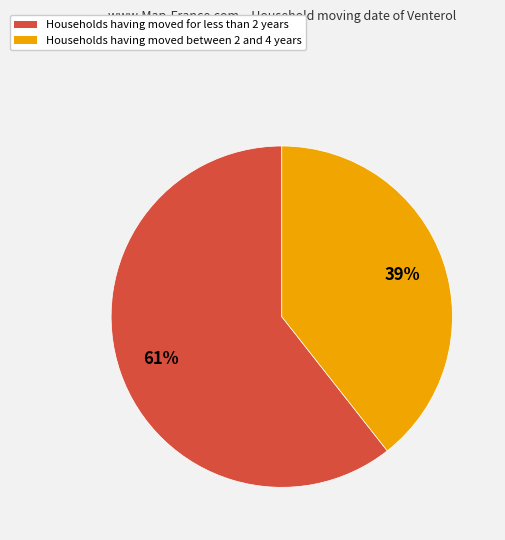

Does any single category account for the majority?

Yes